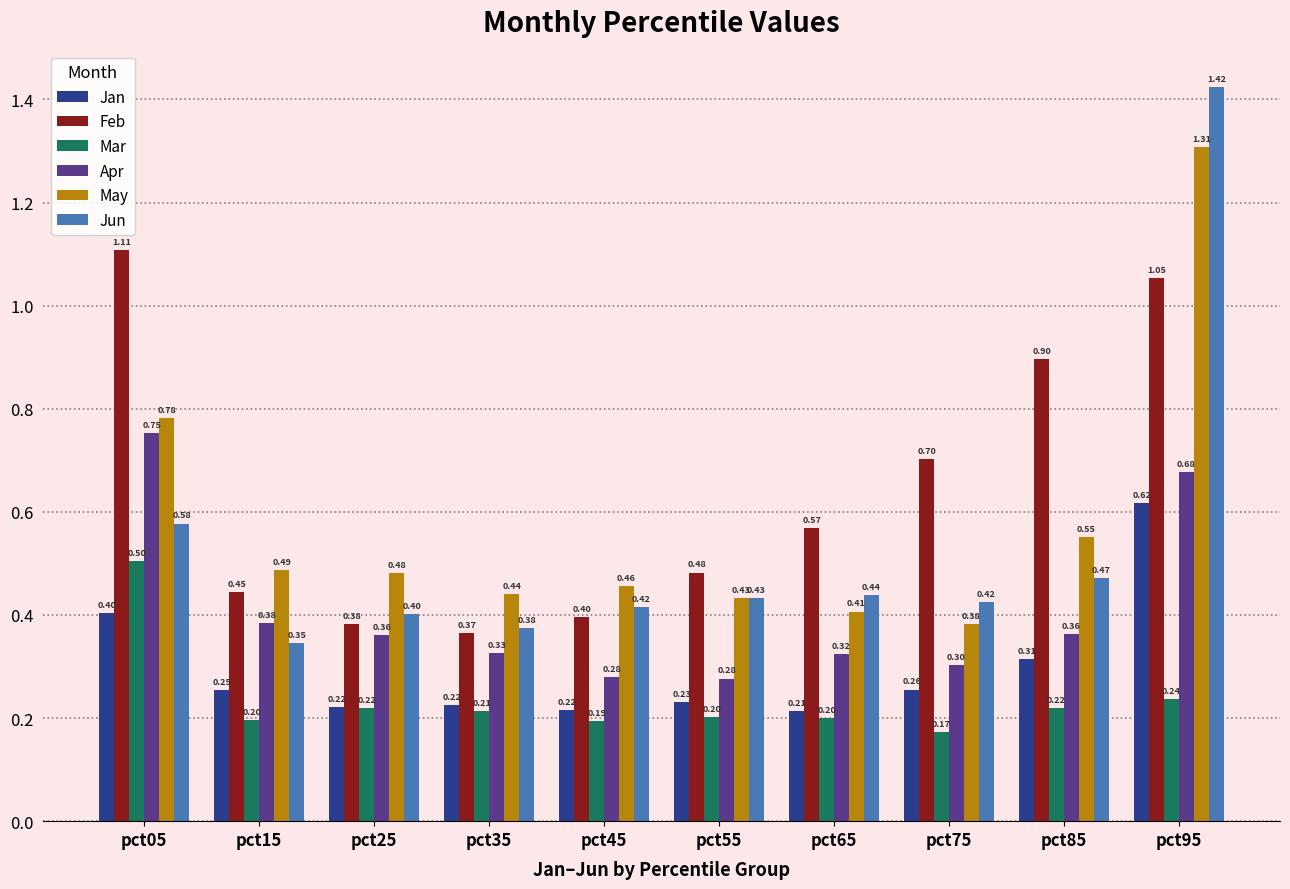

Rank the series at pct75 from lowest to highest value.

Mar, Jan, Apr, May, Jun, Feb